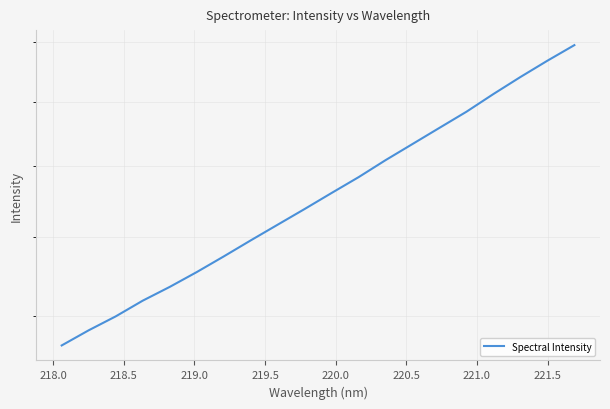

True or false: the data has more than 0 interior local peaks.

False